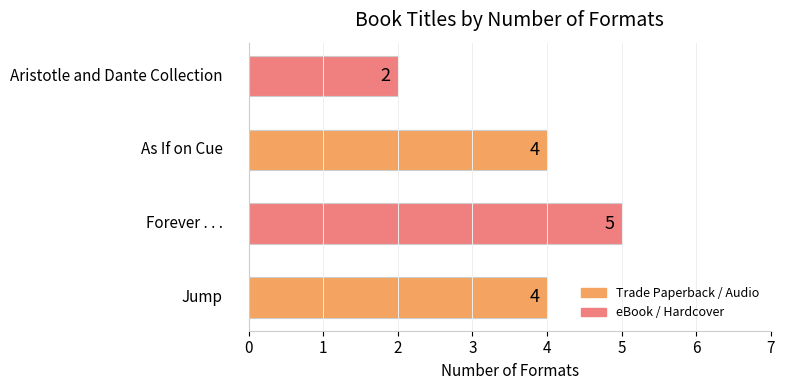

What is the maximum value shown in the chart?

5